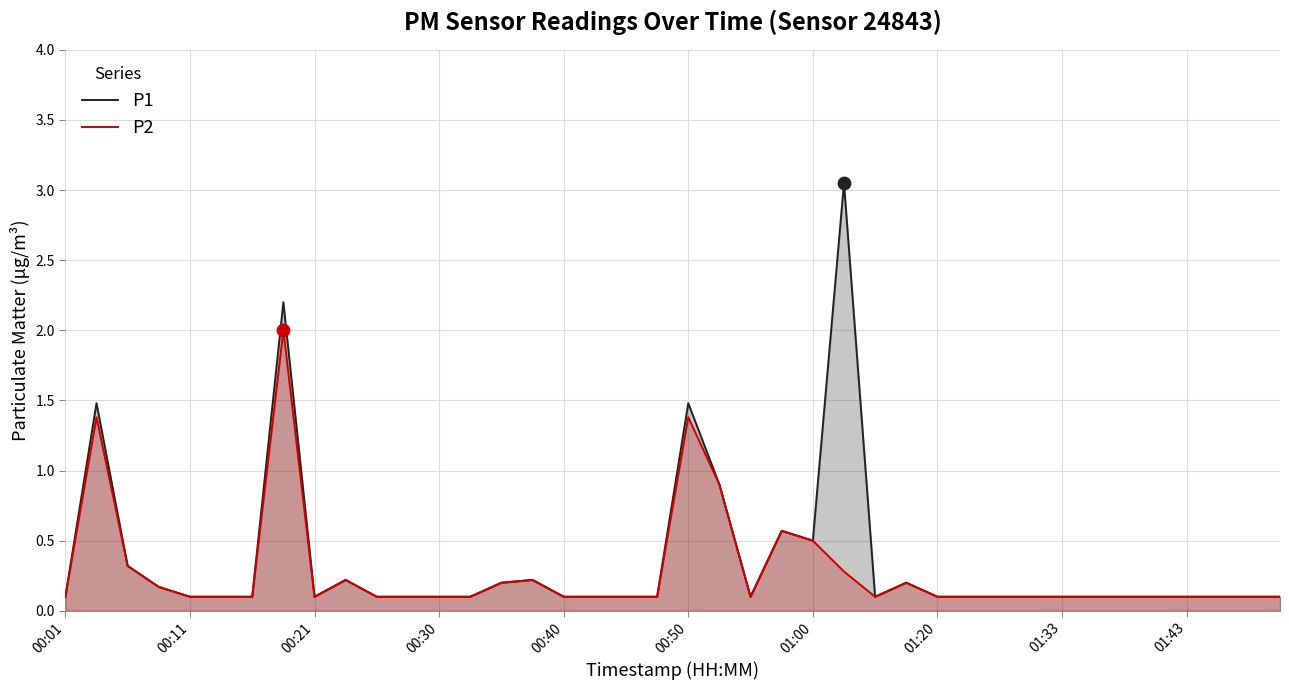

Which series reaches the maximum Y coordinate?

P1